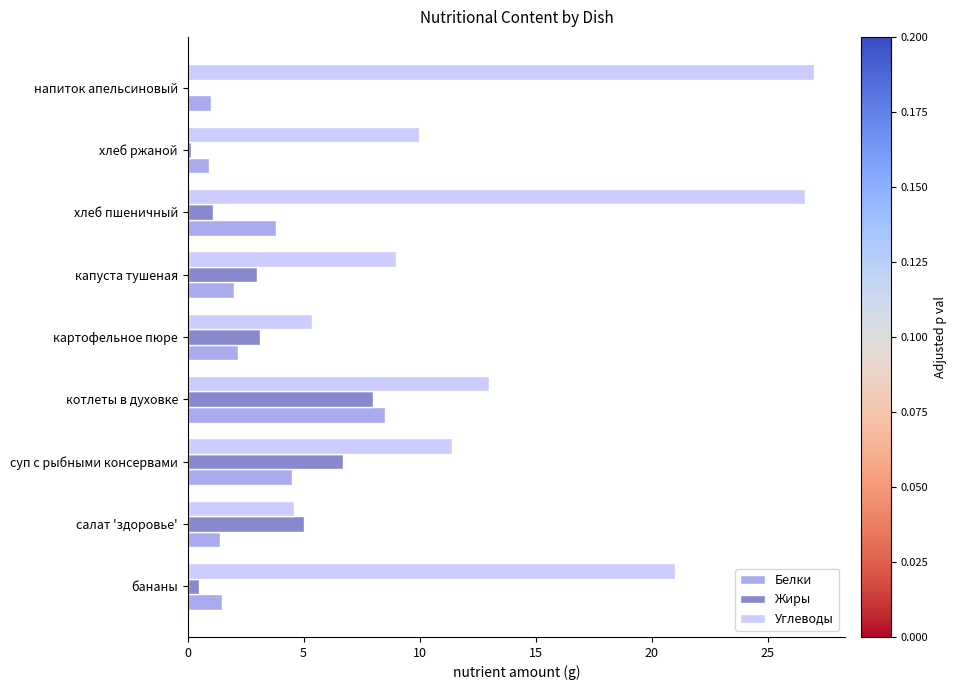

How many categories are shown in the chart?

9